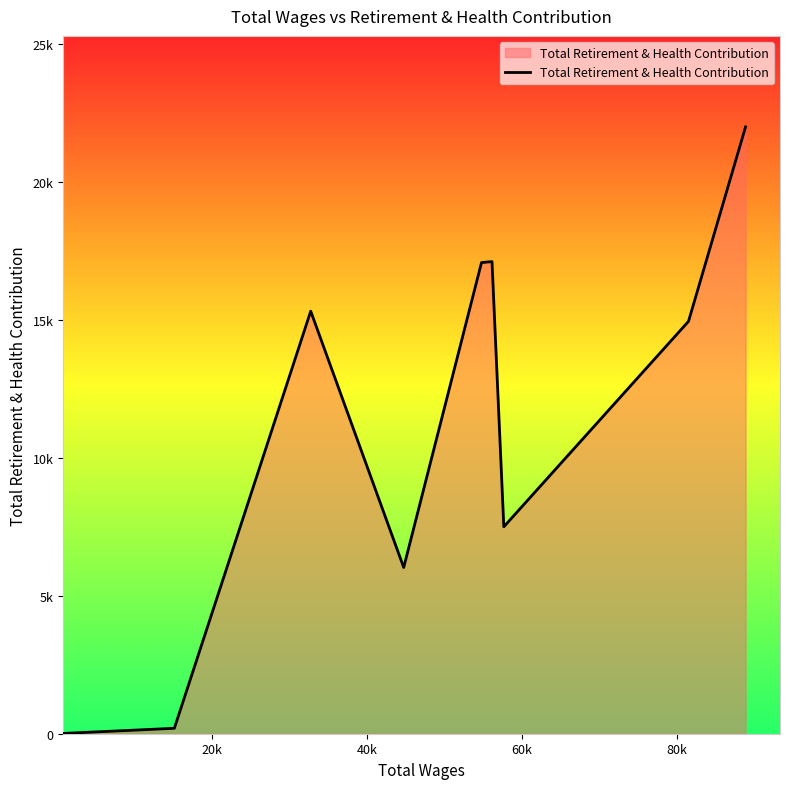

Does the chart display data point markers on the line(s)?

No